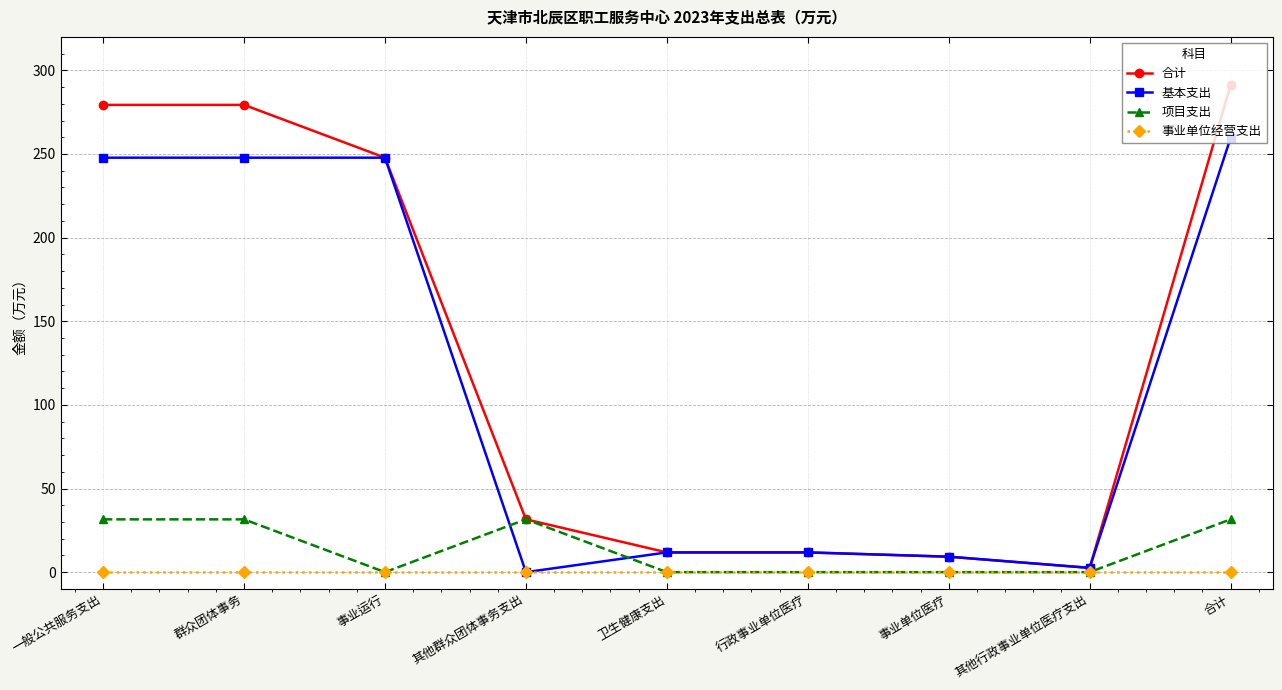

What is the average value of the 基本支出 series?

115.4